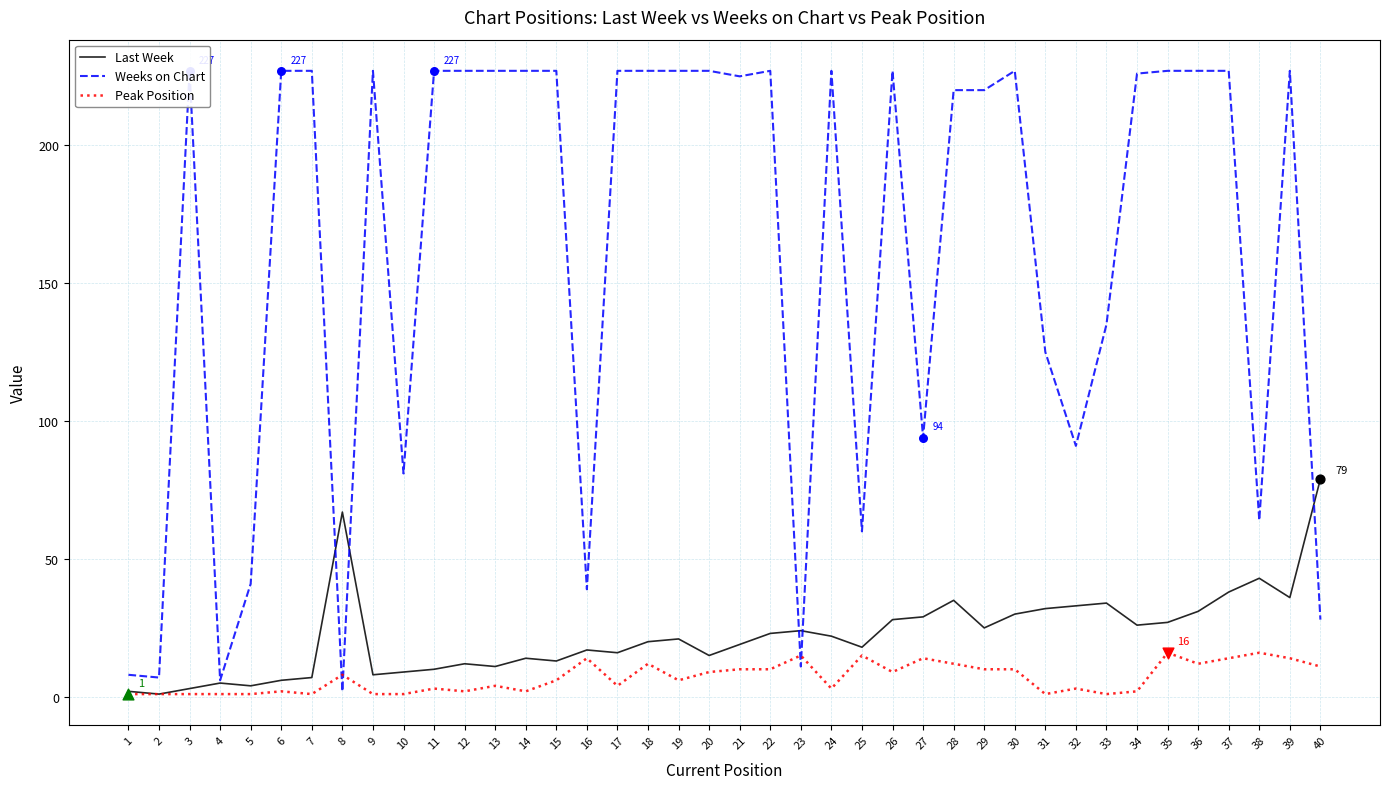

Which series has the widest spread of Y values?

Weeks on Chart